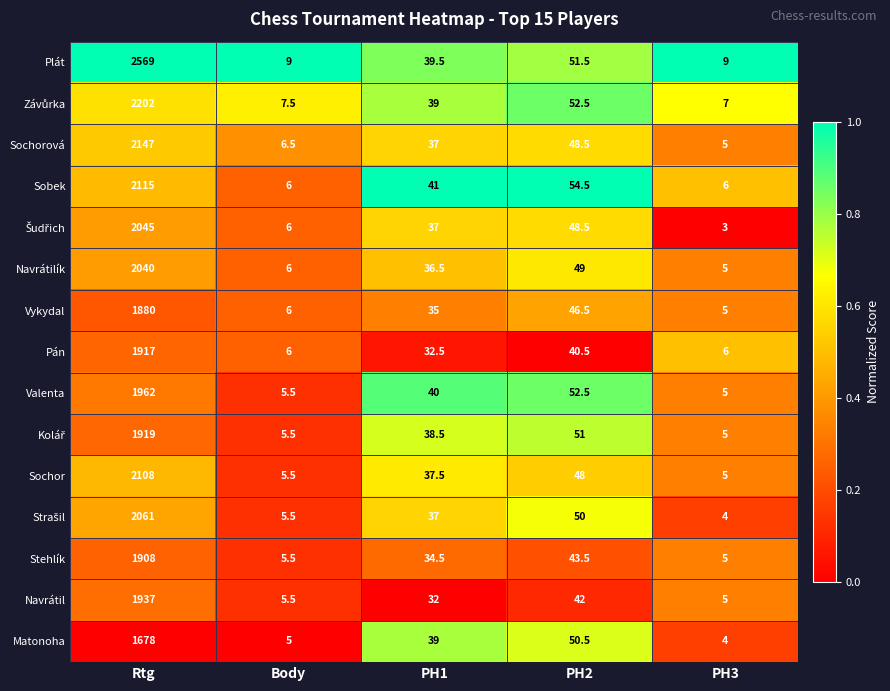

What is the approximate value of Vykydal at Body?

6.0